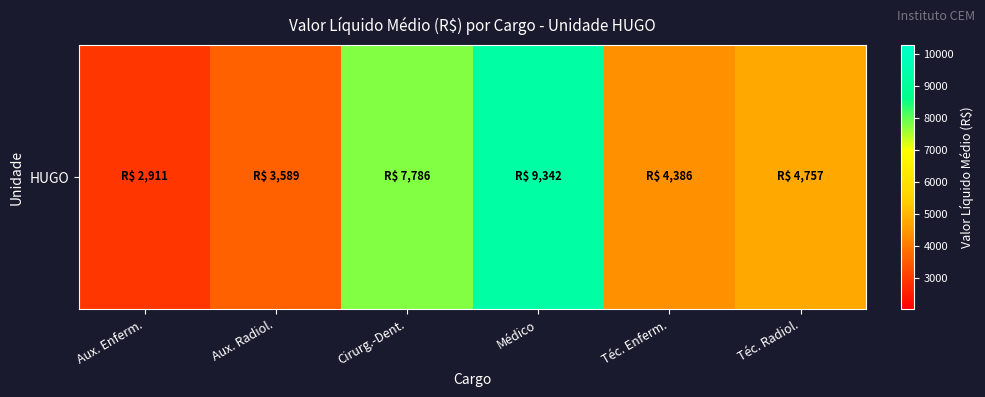

The chart shows a value of 12660.7 at Cirurg.-Dent.. True or false?

False